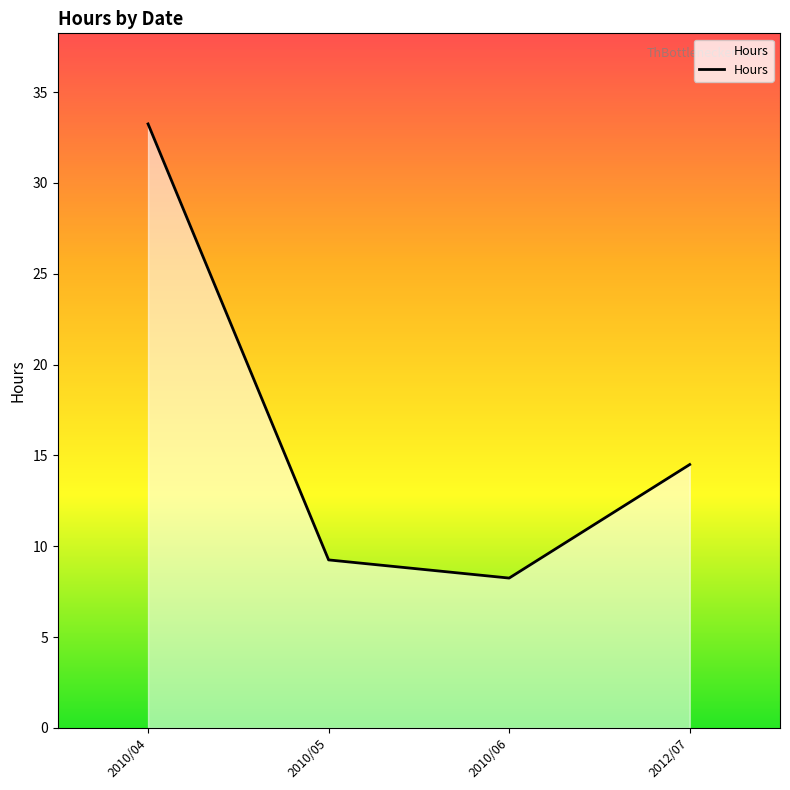

What position from the right is 2012/07?

1